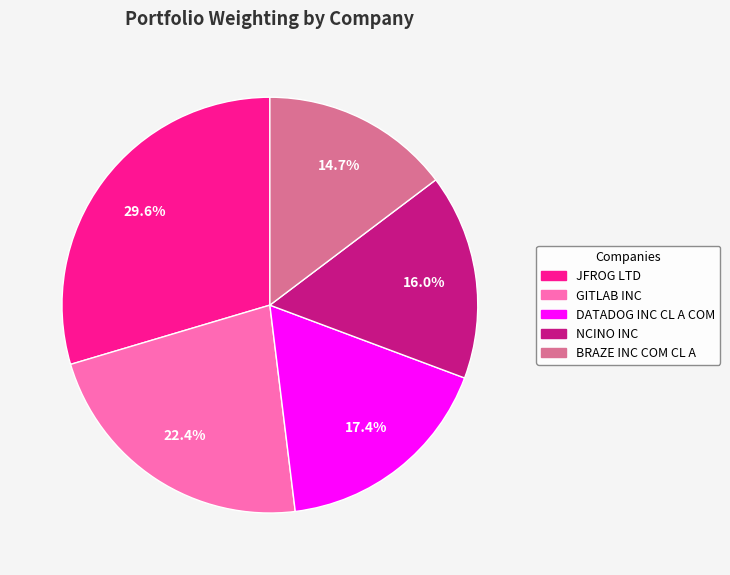

Rank the categories by value from highest to lowest.

JFROG LTD, GITLAB INC, DATADOG INC CL A COM, NCINO INC, BRAZE INC COM CL A